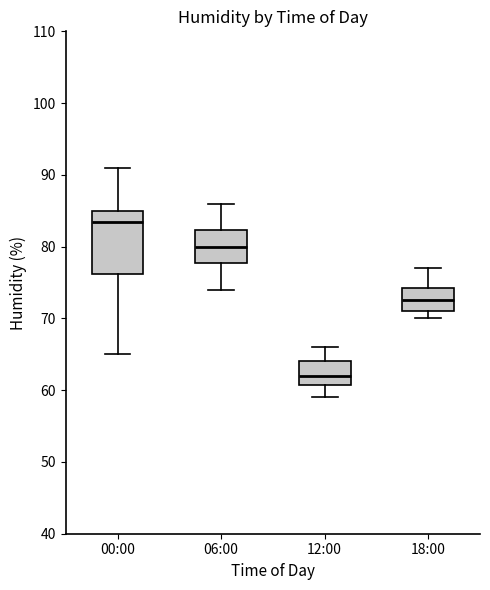

Reading left to right, read every box against the y-axis: the position of its median line, the range the box covers, and the ends of its whiskers. The values are not printed on the chart, so give them approximately, as read against the axis.

00:00: median 84, box 76 to 85, whiskers 65 to 91
06:00: median 80, box 78 to 82, whiskers 74 to 86
12:00: median 62, box 61 to 64, whiskers 59 to 66
18:00: median 73, box 71 to 74, whiskers 70 to 77